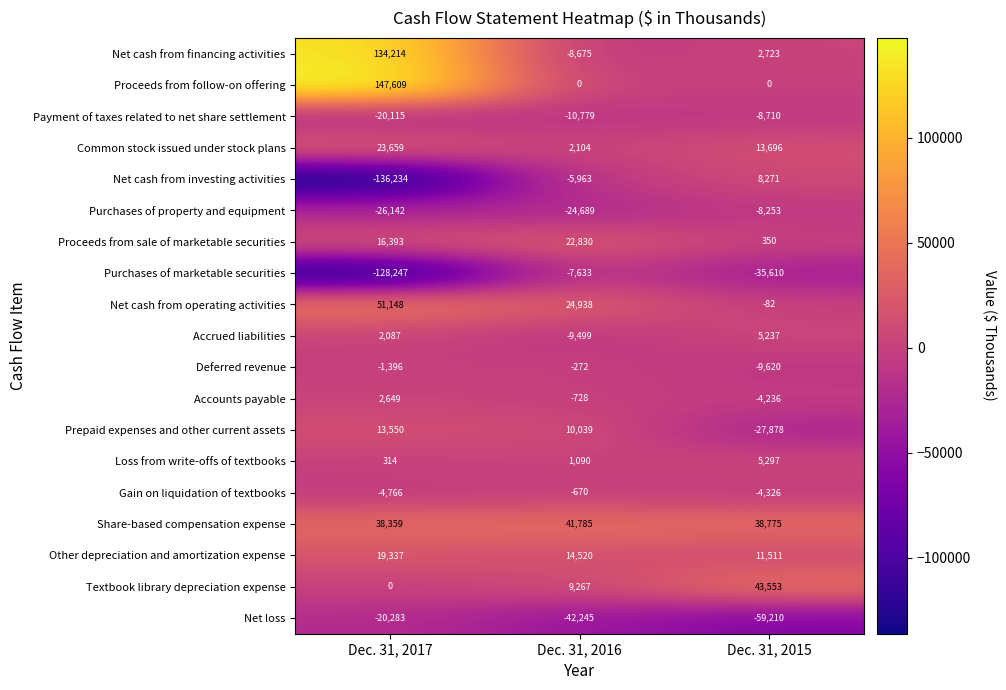

What is the minimum value shown in the chart?

-136234